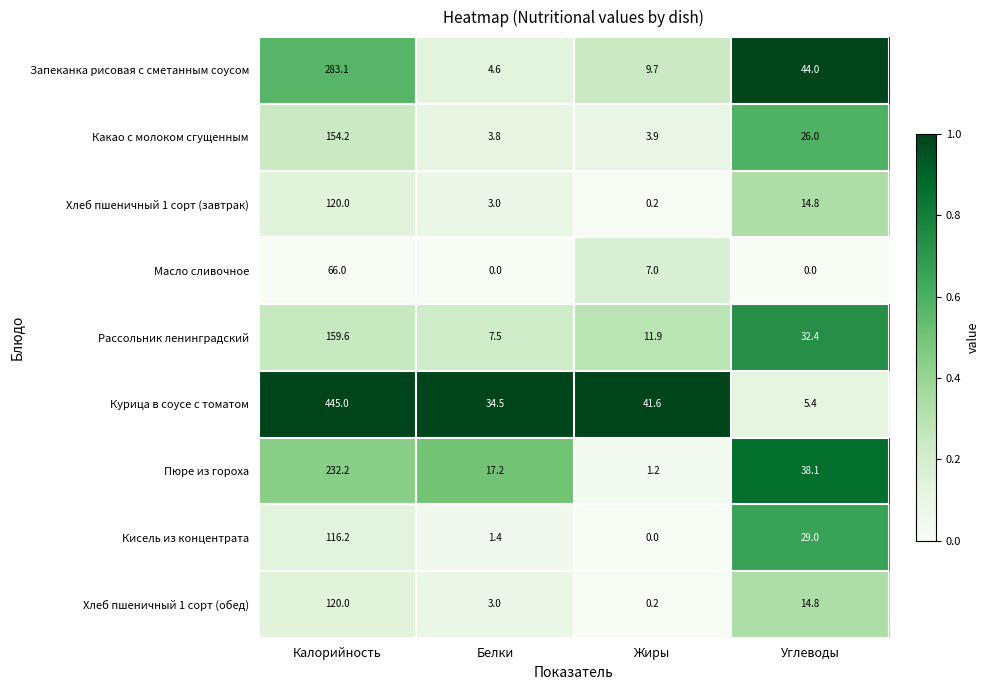

What is the greatest value displayed?

445.0